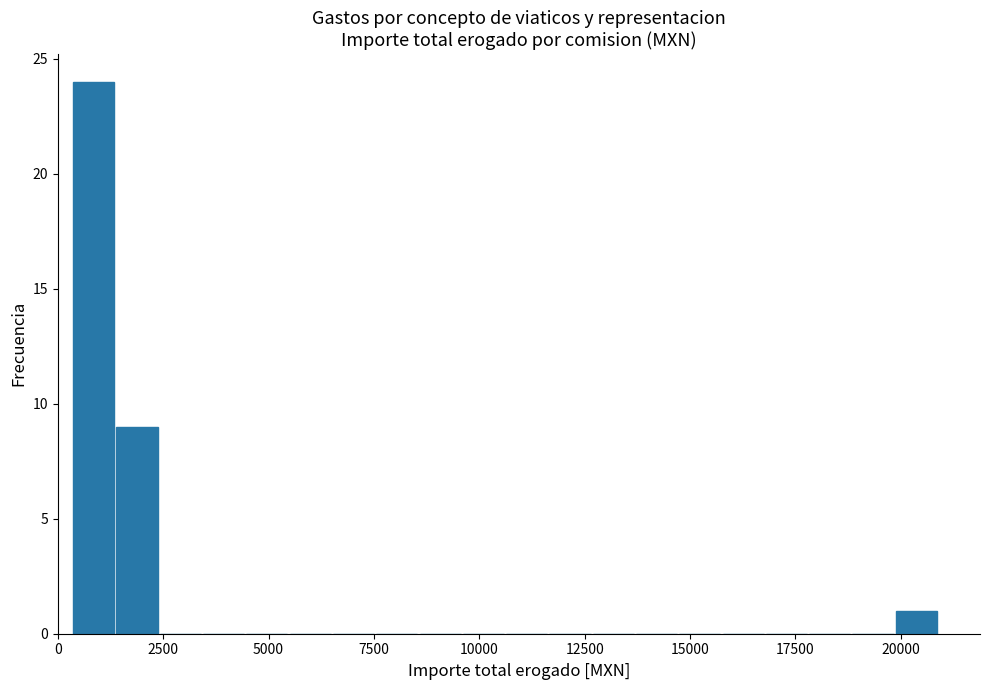

Around what value on the x-axis is the tallest bar? Give the approximate position of its centre, as read against the axis.

1000